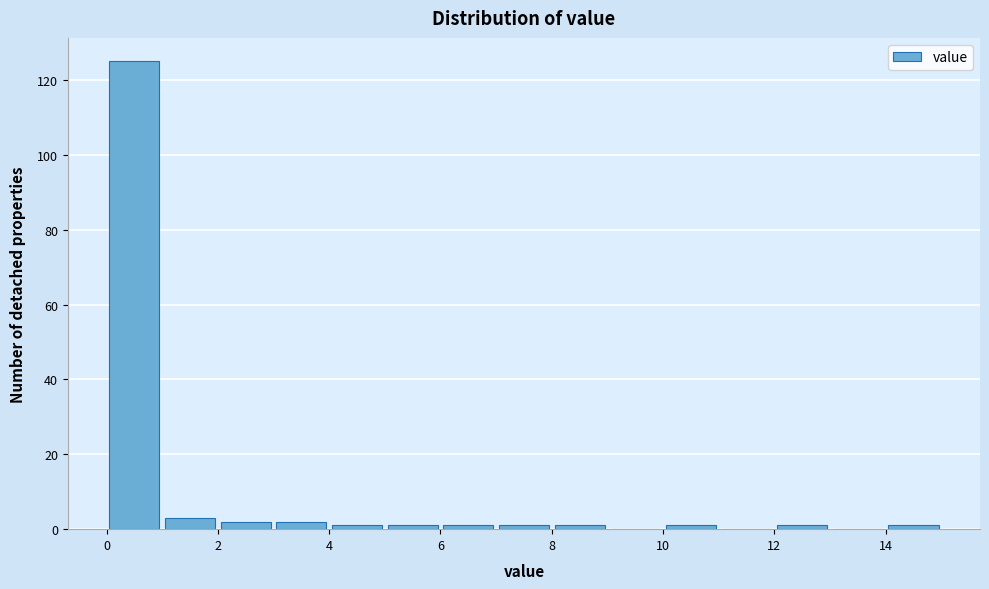

Reading left to right, list every bar in this chart as the range it spans on the x-axis followed by its height. The values are not printed on the chart, so give them approximately, as read against the axis.

0 to 1: 126
1 to 2: 4
2 to 3: 2
3 to 4: 2
4 to 5: under 2
5 to 6: under 2
6 to 7: under 2
7 to 8: under 2
8 to 9: under 2
9 to 10: 0
10 to 11: under 2
11 to 12: 0
12 to 13: under 2
13 to 14: 0
14 to 15: under 2